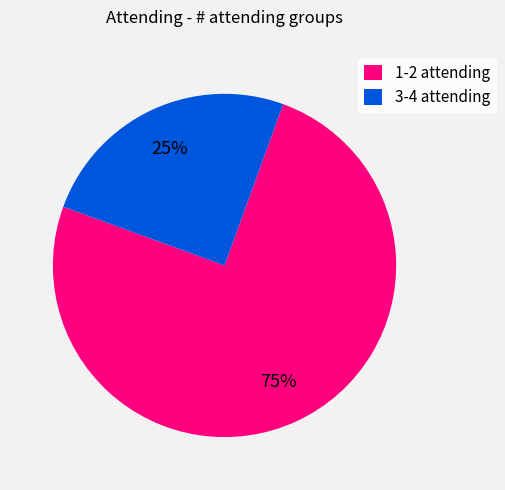

How many slices are in this pie chart?

2